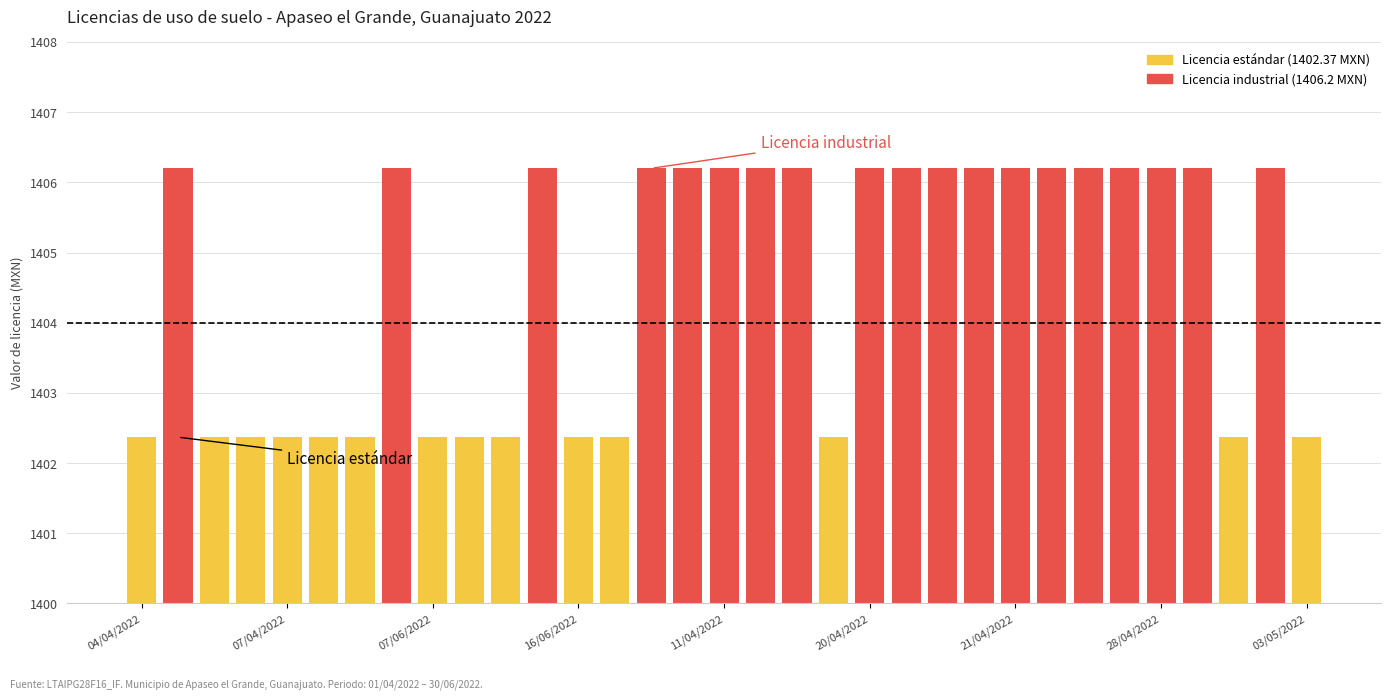

Count the number of values greater than 1406.

19